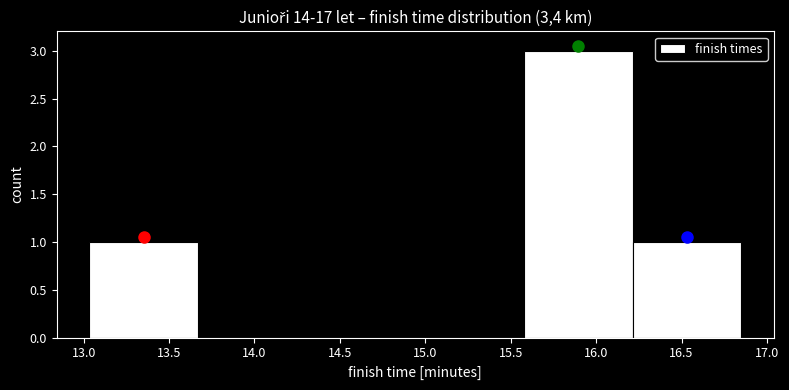

Which range on the x-axis has the tallest bar?

15.60 to 16.20